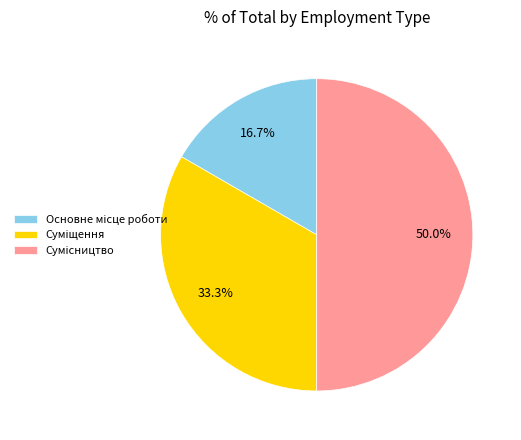

To the nearest percent, what percentage of the pie is Основне місце роботи?

17%